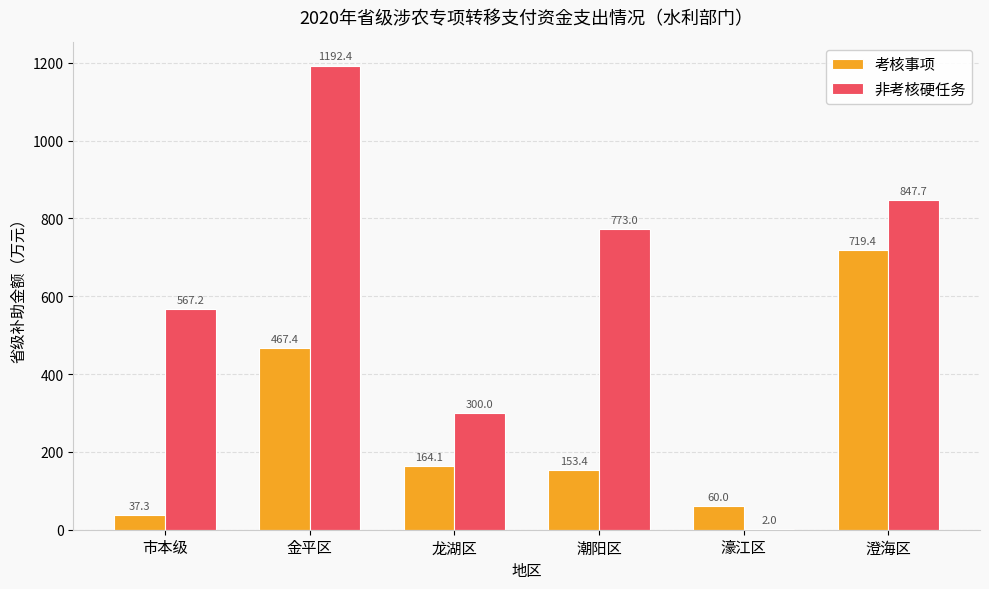

The value of 考核事项 at 龙湖区 is 53.1. True or false?

False